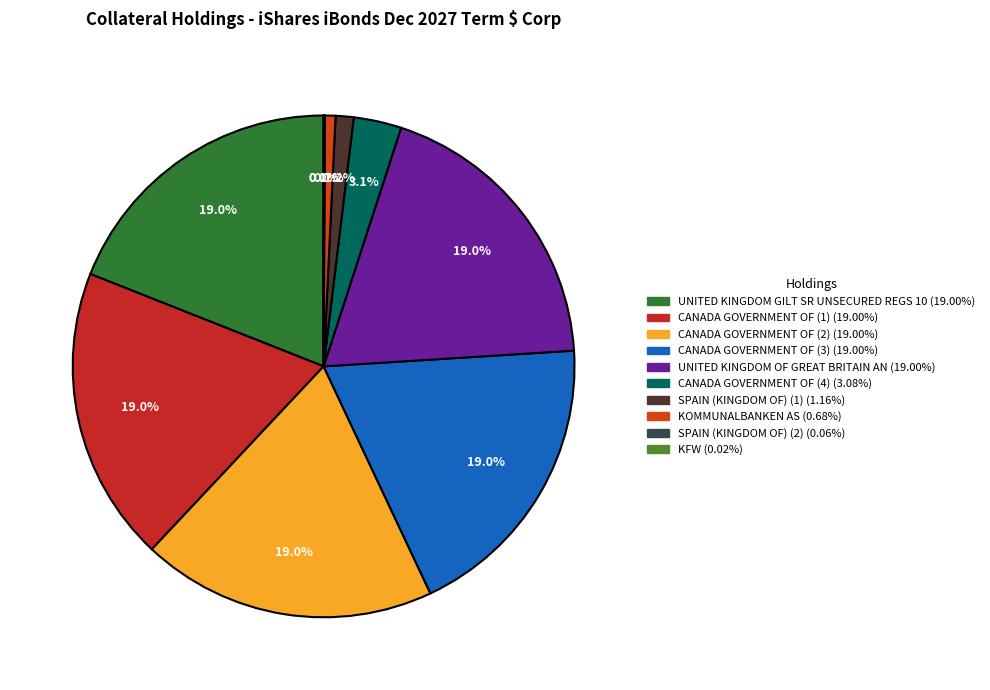

Is there a majority slice in this chart?

No